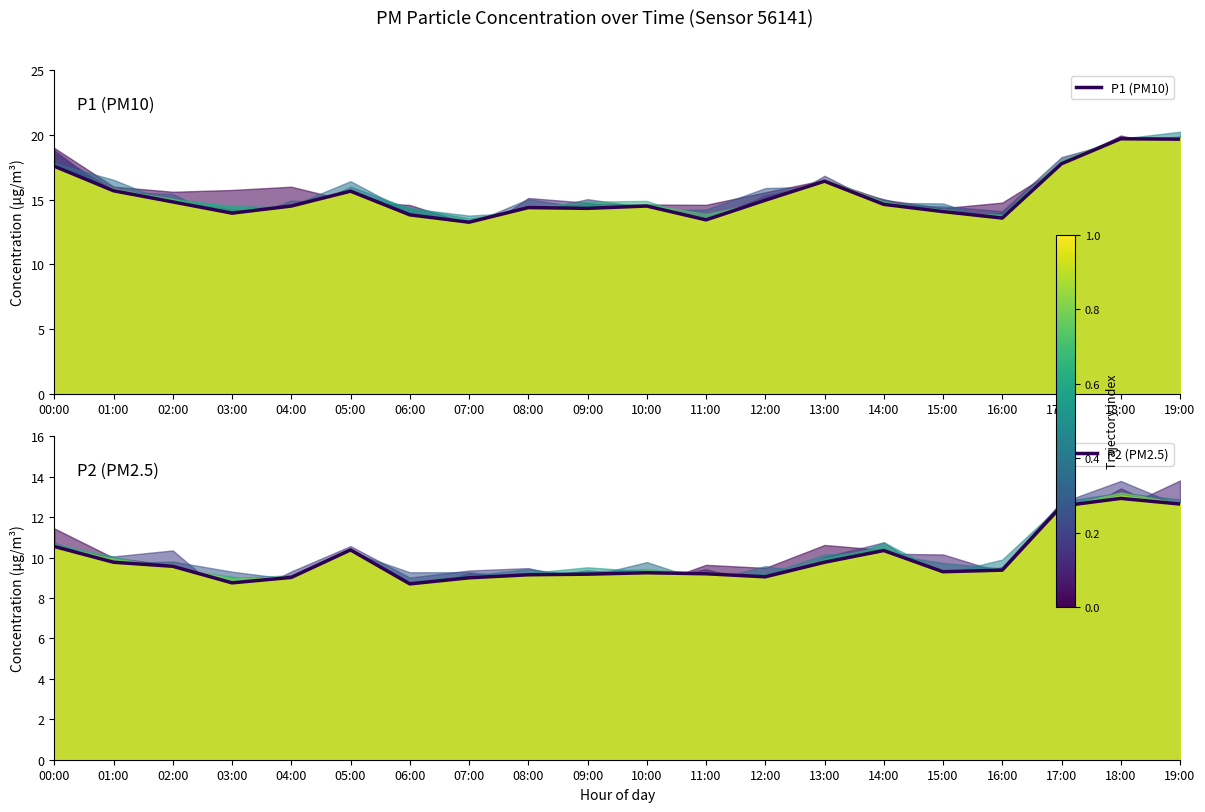

What are all the series names shown in the legend?

P1 (PM10), P2 (PM2.5)